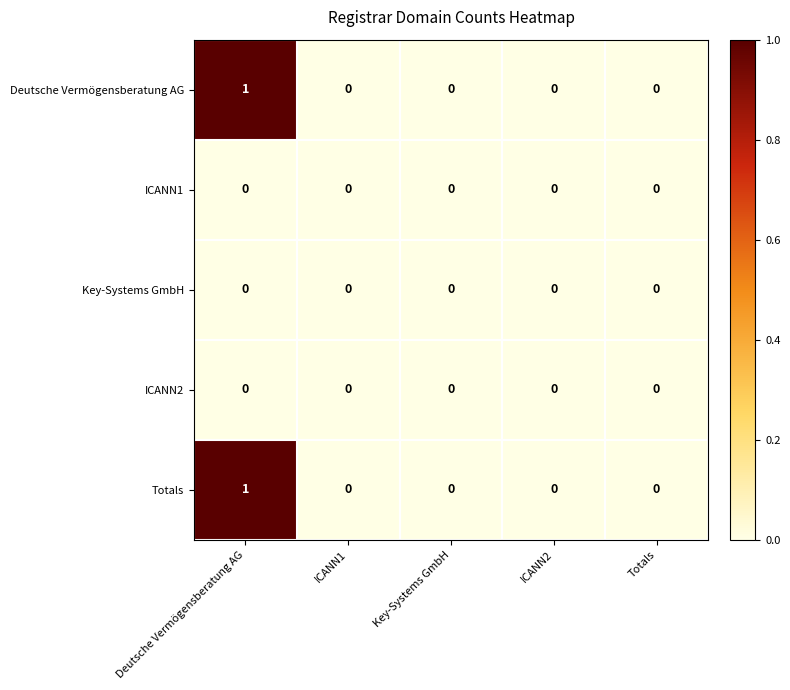

What is the greatest value displayed?

1